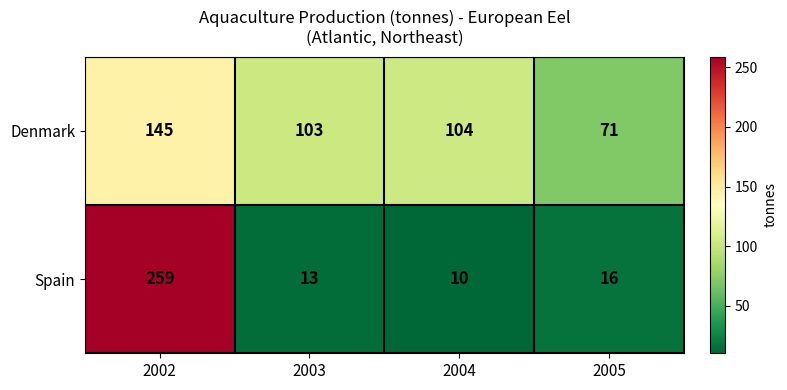

Rank the series at 2004 from highest to lowest value.

Denmark, Spain